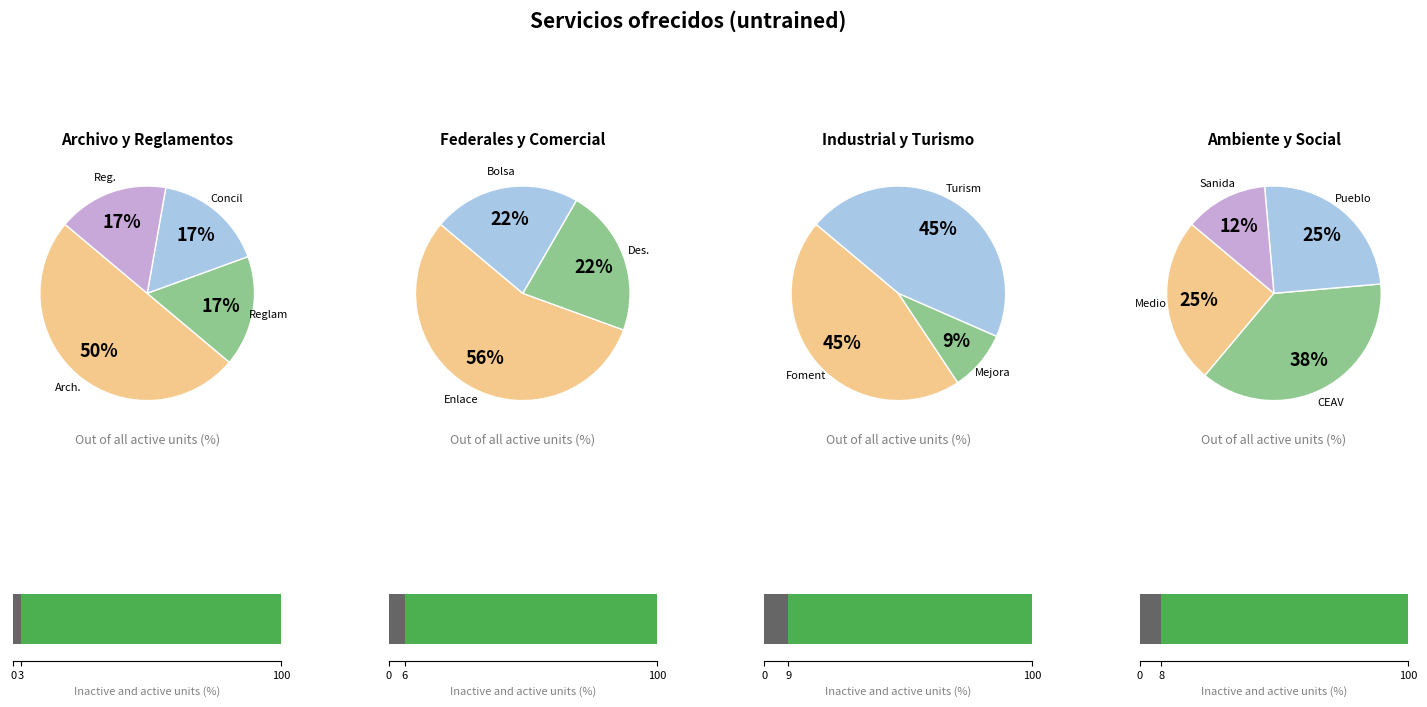

Which slice is the largest?

Oficina de Enlace de Servicios Federales